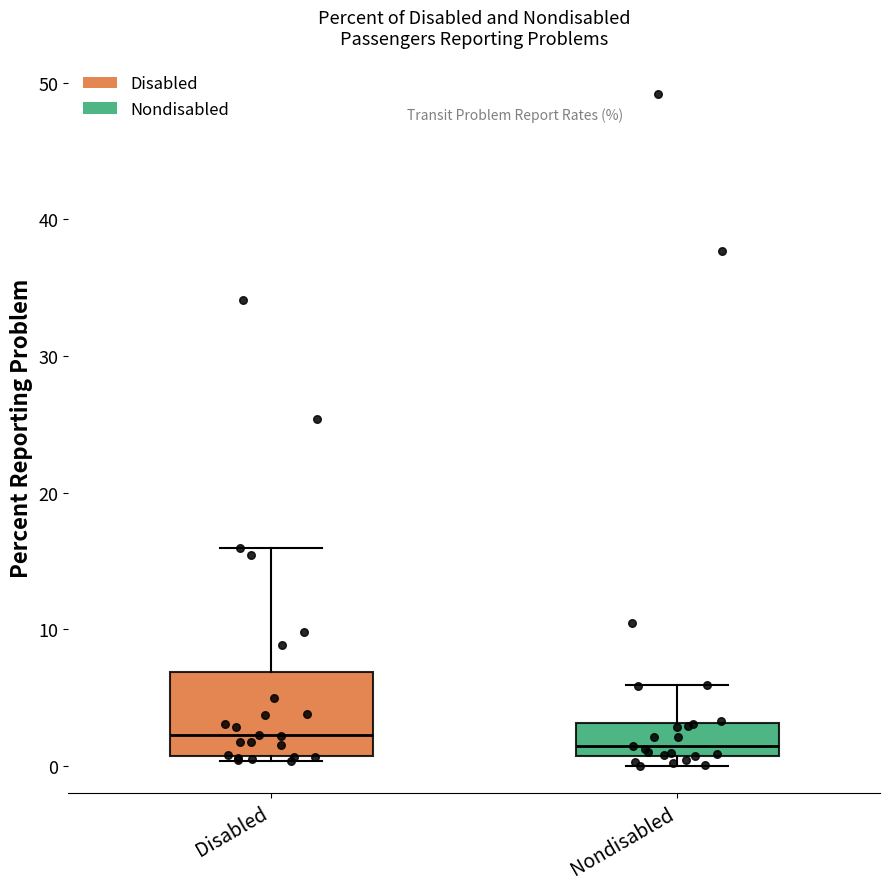

Which box is the tallest, from its lower edge to its upper edge?

Disabled